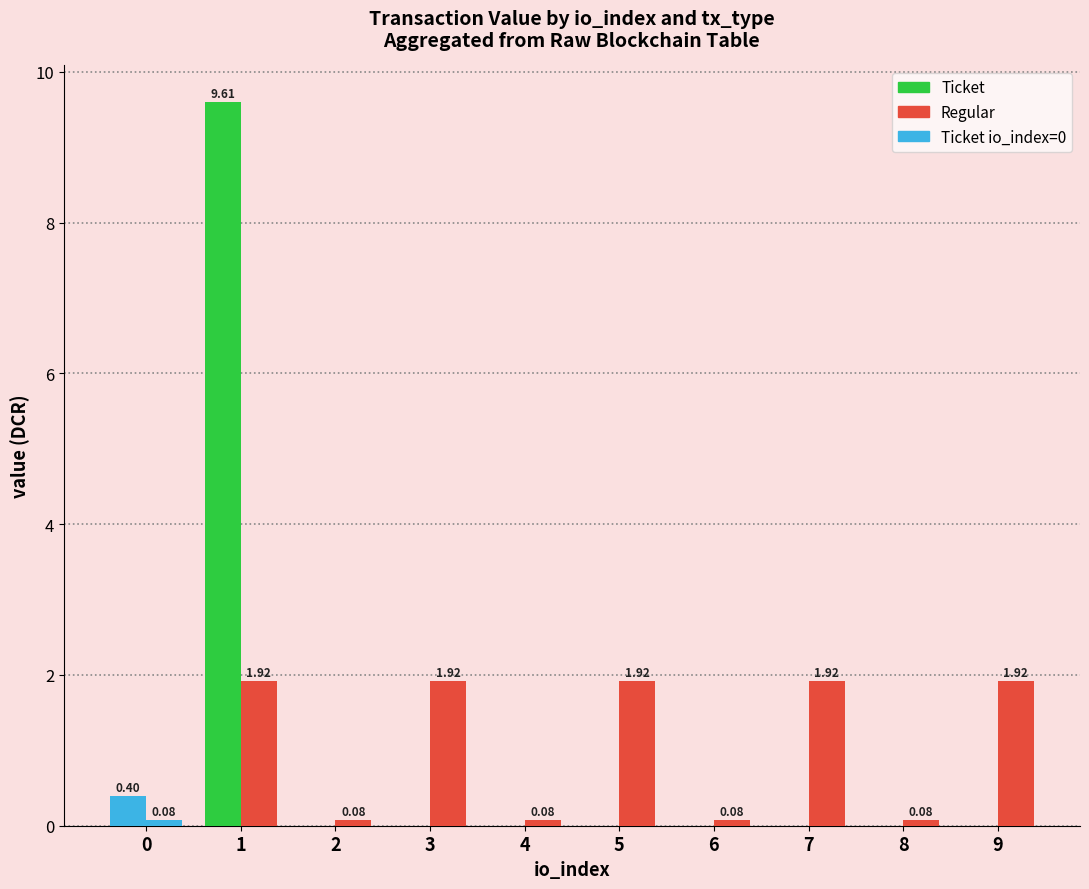

True or false: Ticket has a value of 0.0 at 2.

True